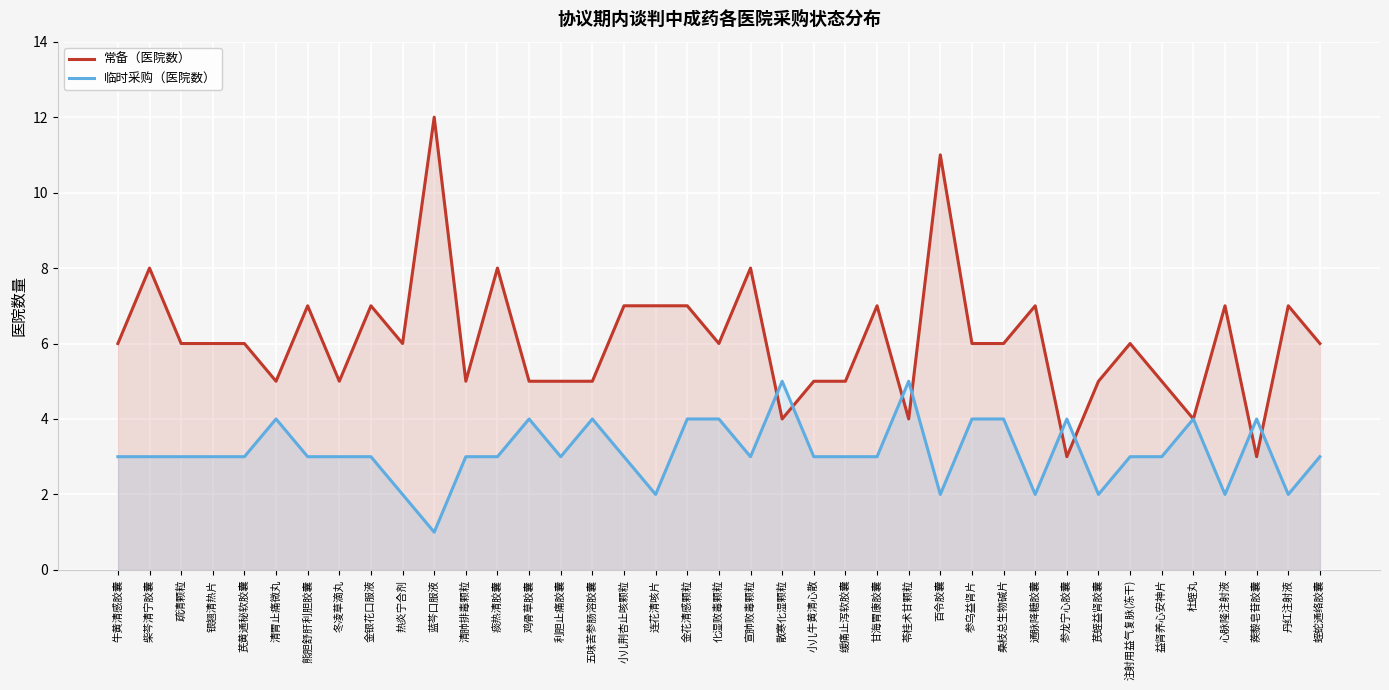

Reading right to left, what are all the values shown in this chart?

常备（医院数）: 蛭蛇通络胶囊=6	丹红注射液=7	蒺藜皂苷胶囊=3	心脉隆注射液=7	杜蛭丸=4	益肾养心安神片=5	注射用益气复脉(冻干)=6	芪蛭益肾胶囊=5	参龙宁心胶囊=3	通脉降糖胶囊=7	桑枝总生物碱片=6	参乌益肾片=6	百令胶囊=11	苓桂术甘颗粒=4	甘海胃康胶囊=7	缓痛止泻软胶囊=5	小儿牛黄清心散=5	散寒化湿颗粒=4	宣肺败毒颗粒=8	化湿败毒颗粒=6	金花清感颗粒=7	连花清咳片=7	小儿荆杏止咳颗粒=7	五味苦参肠溶胶囊=5	利胆止痛胶囊=5	鸡骨草胶囊=5	痰热清胶囊=8	清肺排毒颗粒=5	蓝芩口服液=12	热炎宁合剂=6	金银花口服液=7	冬凌草滴丸=5	熊胆舒肝利胆胶囊=7	清胃止痛微丸=5	芪黄通秘软胶囊=6	银翘清热片=6	疏清颗粒=6	柴芩清宁胶囊=8	牛黄清感胶囊=6
临时采购（医院数）: 蛭蛇通络胶囊=3	丹红注射液=2	蒺藜皂苷胶囊=4	心脉隆注射液=2	杜蛭丸=4	益肾养心安神片=3	注射用益气复脉(冻干)=3	芪蛭益肾胶囊=2	参龙宁心胶囊=4	通脉降糖胶囊=2	桑枝总生物碱片=4	参乌益肾片=4	百令胶囊=2	苓桂术甘颗粒=5	甘海胃康胶囊=3	缓痛止泻软胶囊=3	小儿牛黄清心散=3	散寒化湿颗粒=5	宣肺败毒颗粒=3	化湿败毒颗粒=4	金花清感颗粒=4	连花清咳片=2	小儿荆杏止咳颗粒=3	五味苦参肠溶胶囊=4	利胆止痛胶囊=3	鸡骨草胶囊=4	痰热清胶囊=3	清肺排毒颗粒=3	蓝芩口服液=1	热炎宁合剂=2	金银花口服液=3	冬凌草滴丸=3	熊胆舒肝利胆胶囊=3	清胃止痛微丸=4	芪黄通秘软胶囊=3	银翘清热片=3	疏清颗粒=3	柴芩清宁胶囊=3	牛黄清感胶囊=3